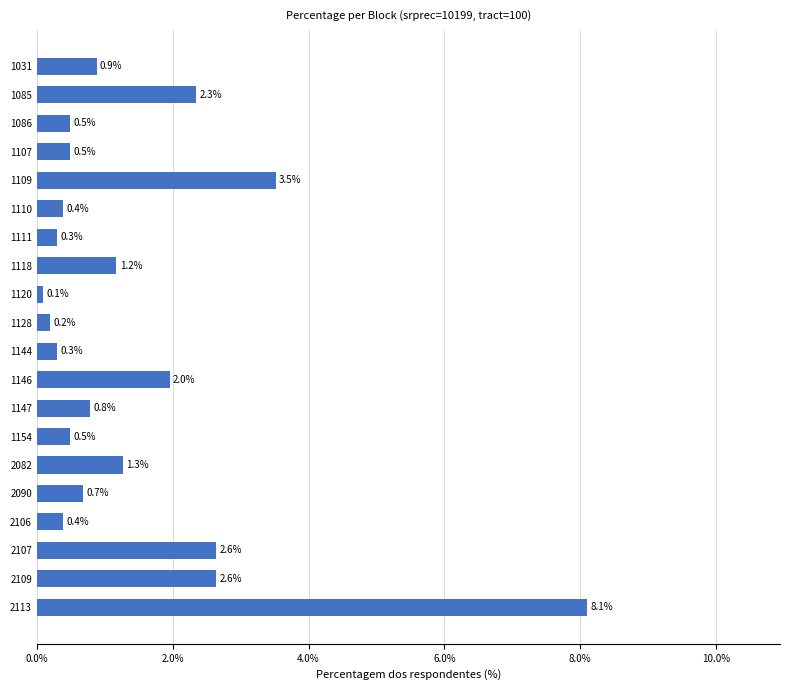

What is the difference between the maximum and minimum values?

8.0